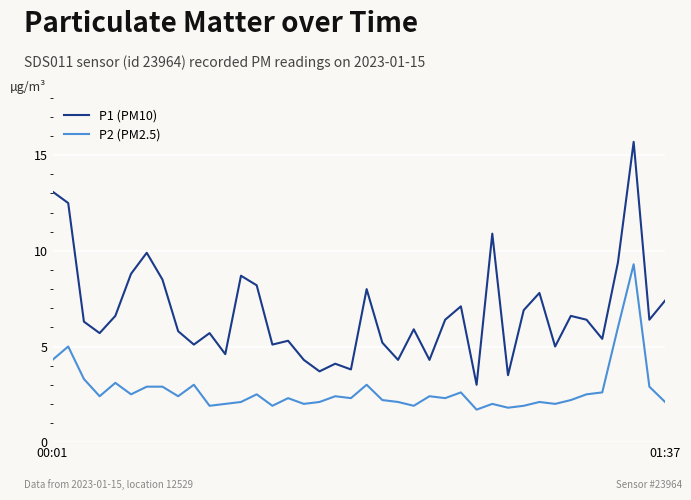

What is the sum of all P1 (PM10) values?

271.4